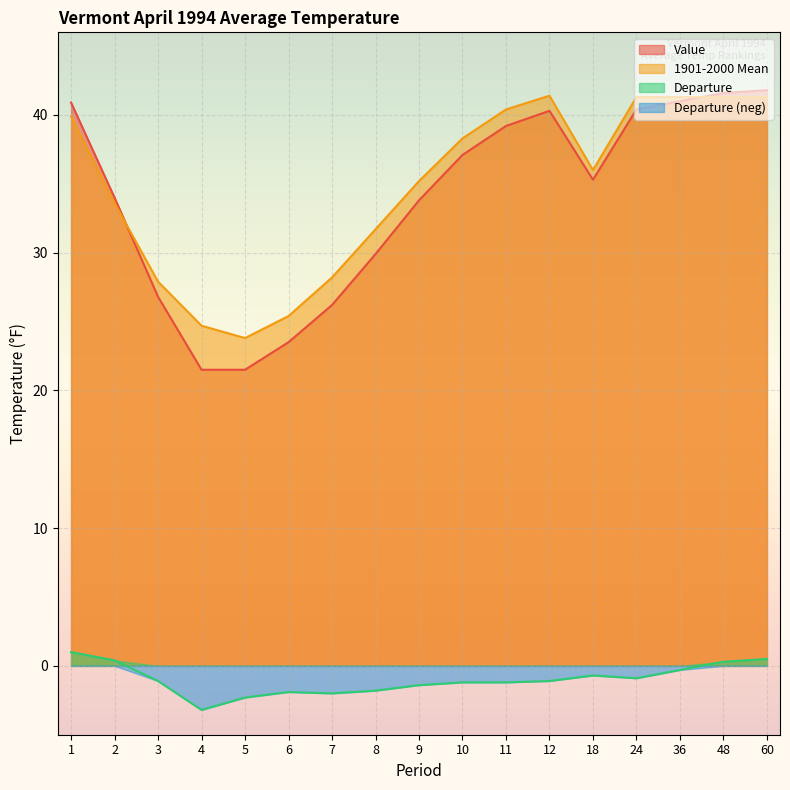

What is the total value across all series at 9?

67.6